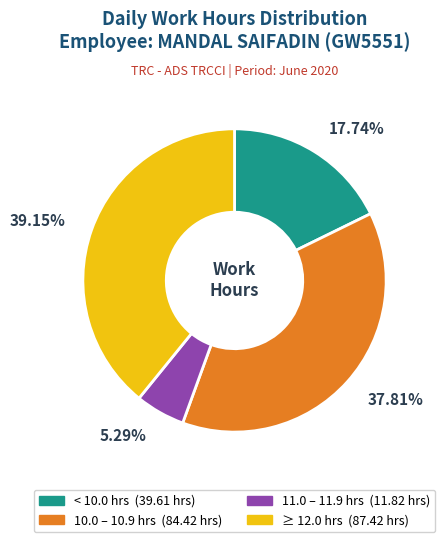

Is there any slice that represents more than half of the pie?

No